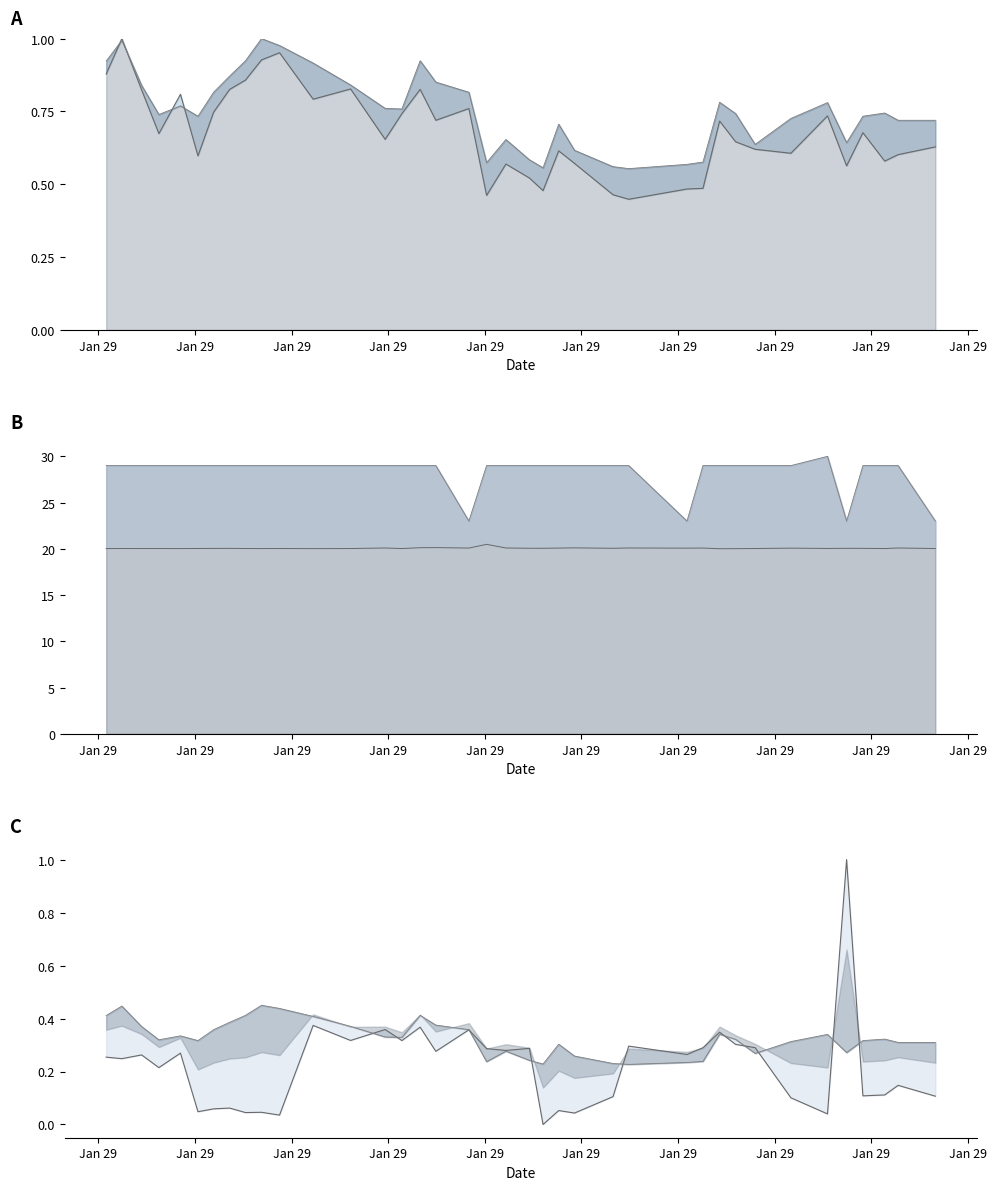

Is the value of Samples norm at 34 greater than the value of Min_cycle line at 20?

No